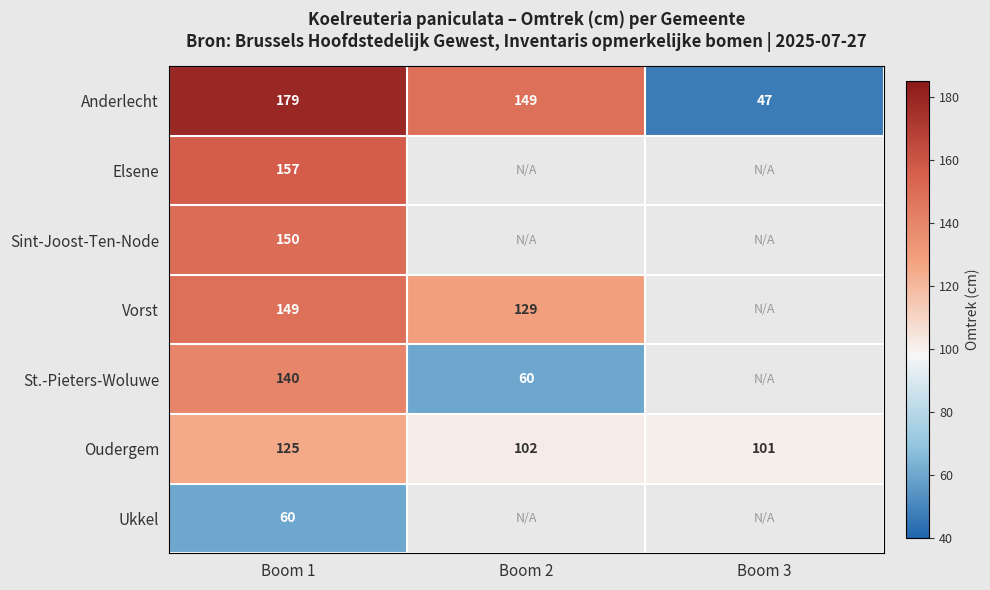

Is it true that Oudergem equals 102.0 at Boom 2?

True